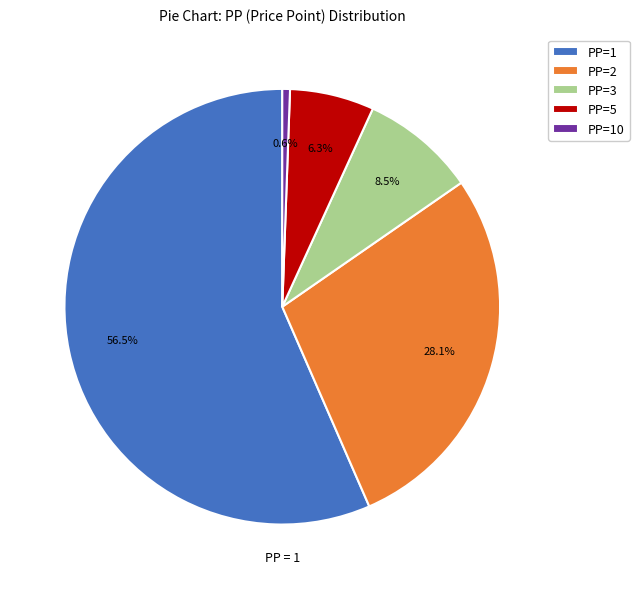

Does PP=2 account for over 50% of the chart?

No